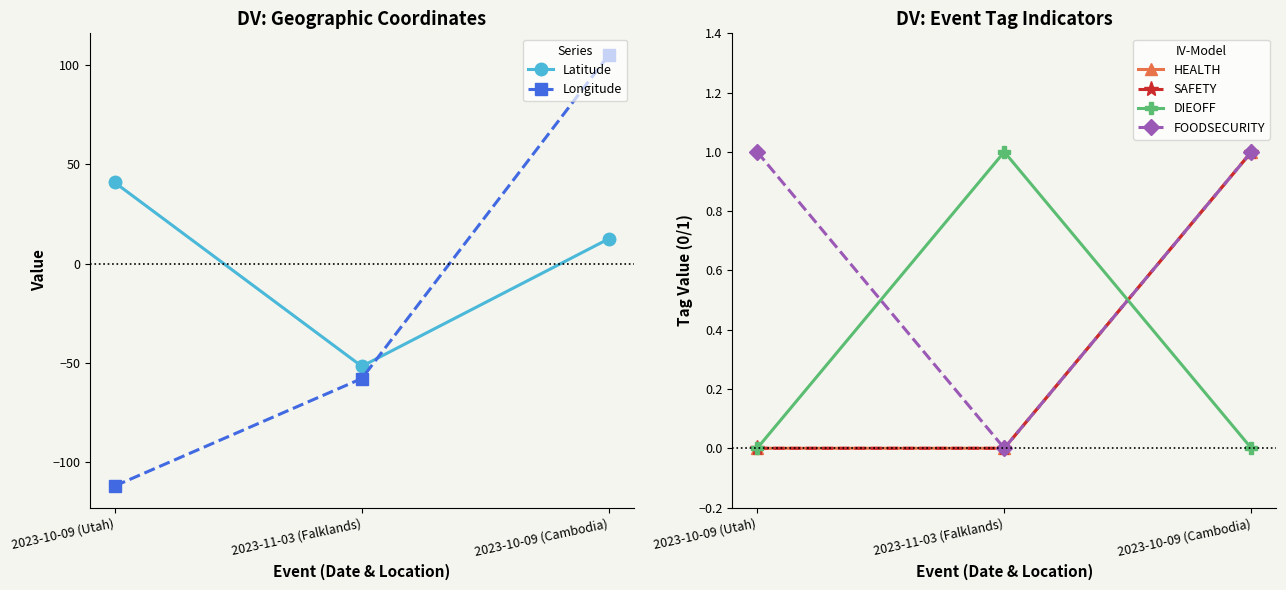

What is the label of the 2nd point from the right?

2023-11-03 (Falklands)